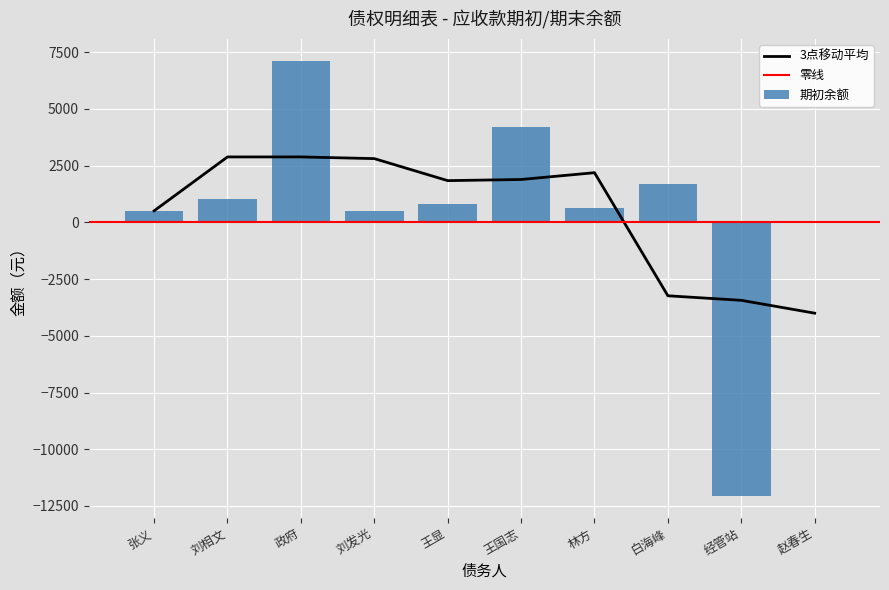

What is the value of the 5th bar from the left?

800.0